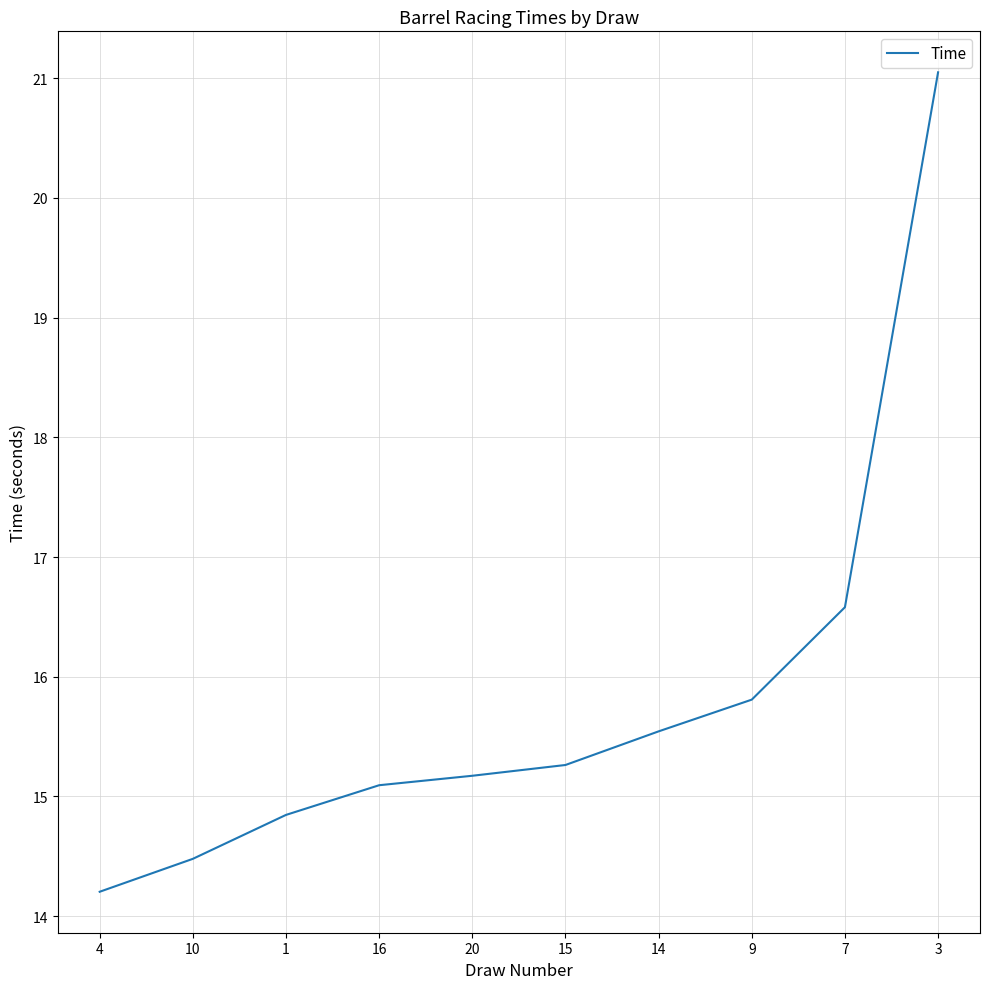

Reading left to right, list all the values displayed in this chart.

4=14.2	10=14.5	1=14.8	16=15.1	20=15.2	15=15.3	14=15.5	9=15.8	7=16.6	3=21.1